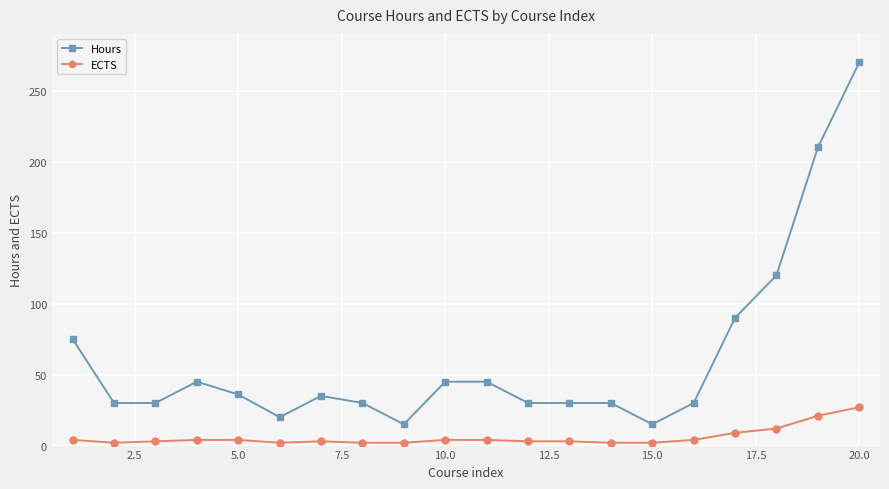

Which series has the widest spread of values?

Hours